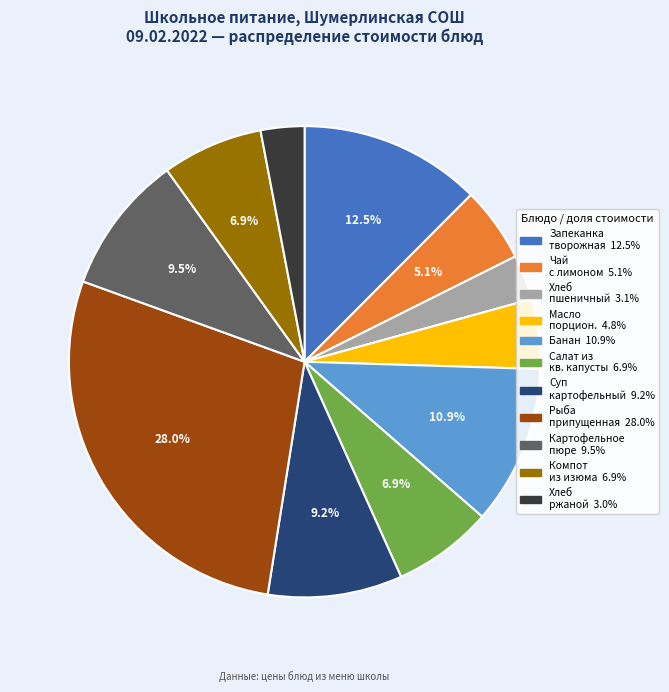

Is there a majority slice in this chart?

No